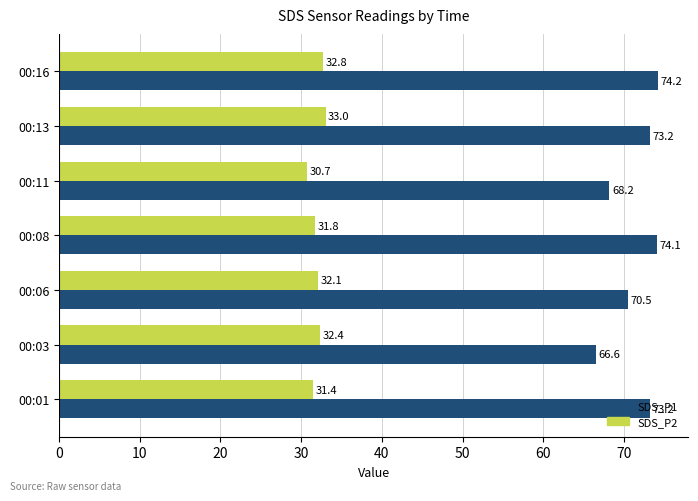

How many categories are shown in the chart?

7